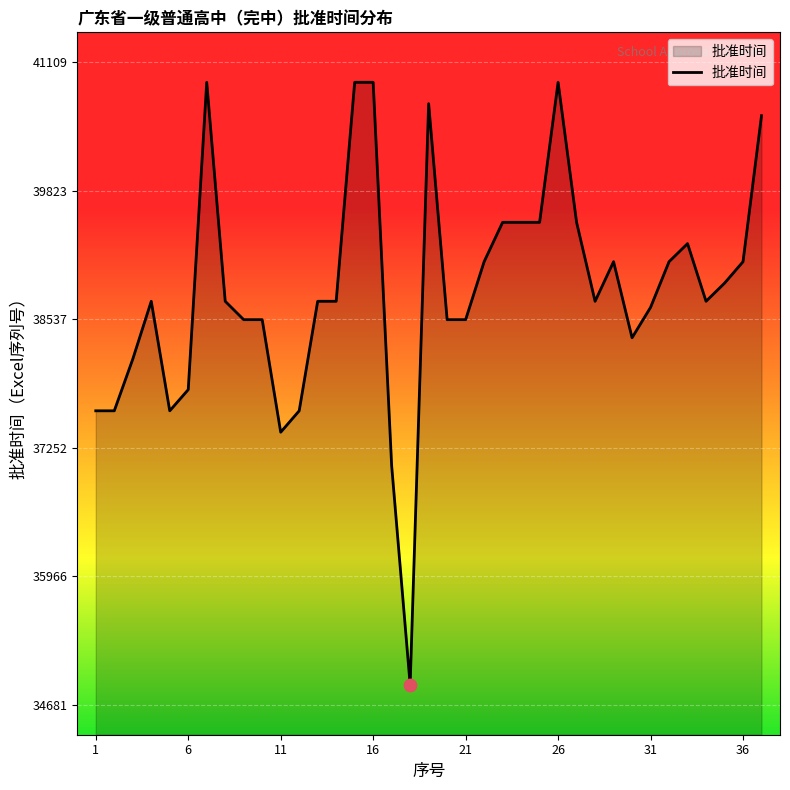

What is the smallest value displayed?

34881